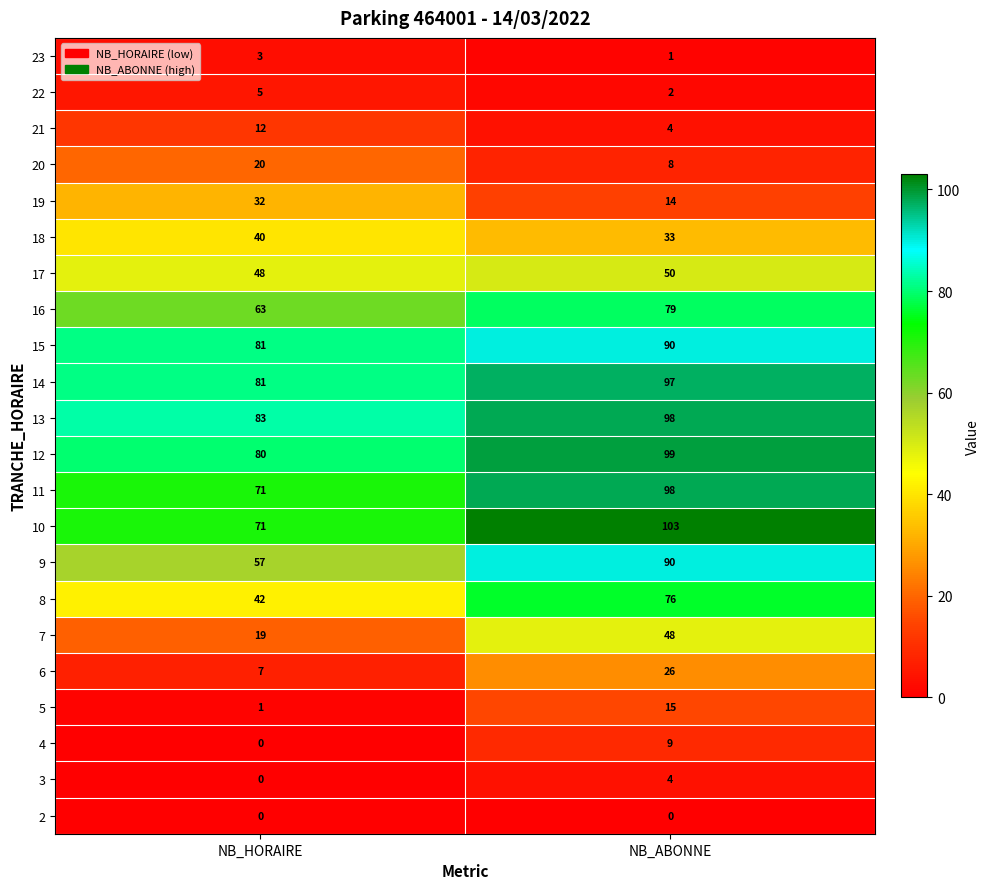

Is it true that 14 equals 97 at NB_ABONNE?

True